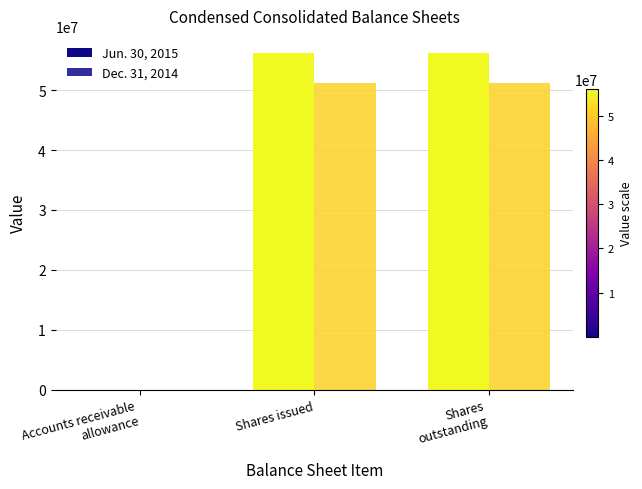

Rank the series by their maximum value, from lowest to highest.

Dec. 31, 2014, Jun. 30, 2015